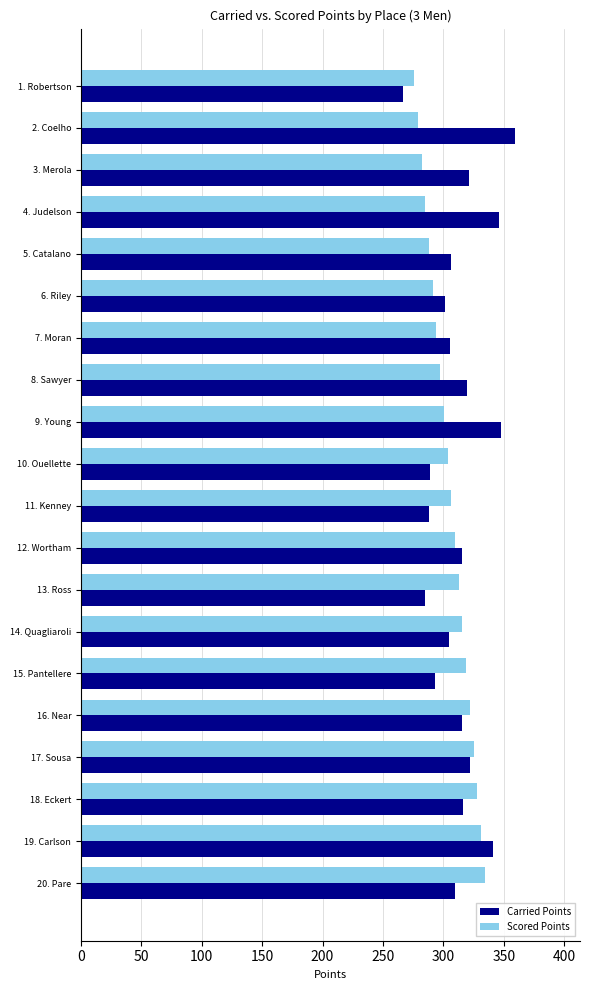

How many values in the Scored Points series are below 306?

10